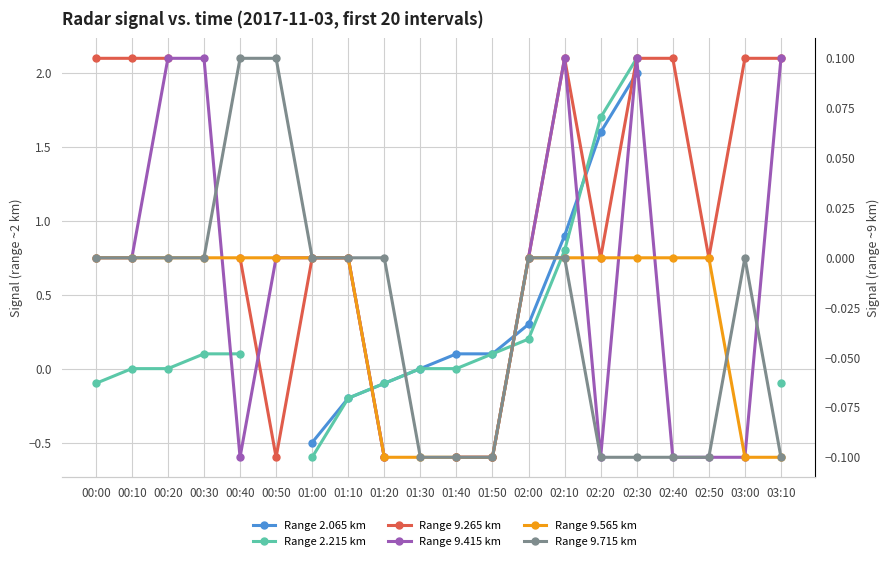

How many values in Range 9.715 km are below zero?

8